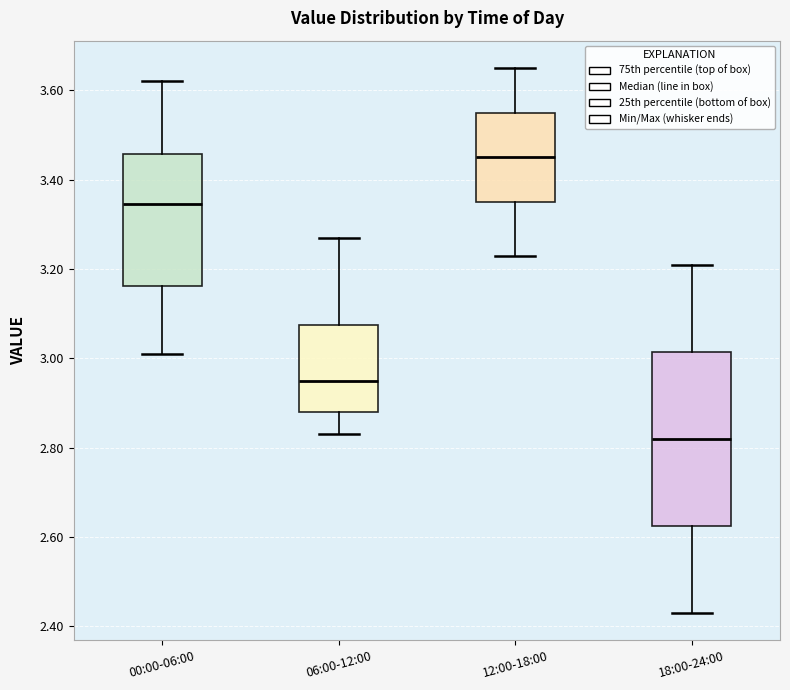

Reading left to right, transcribe this box plot: for each box, give where its median line is, the range the box spans, and where its two whiskers end, as read against the y-axis. The values are not printed on the chart, so give them approximately, as read against the axis.

00:00-06:00: median 3.34, box 3.16 to 3.46, whiskers 3.02 to 3.62
06:00-12:00: median 2.96, box 2.88 to 3.08, whiskers 2.84 to 3.28
12:00-18:00: median 3.46, box 3.36 to 3.56, whiskers 3.24 to 3.66
18:00-24:00: median 2.82, box 2.62 to 3.02, whiskers 2.44 to 3.22